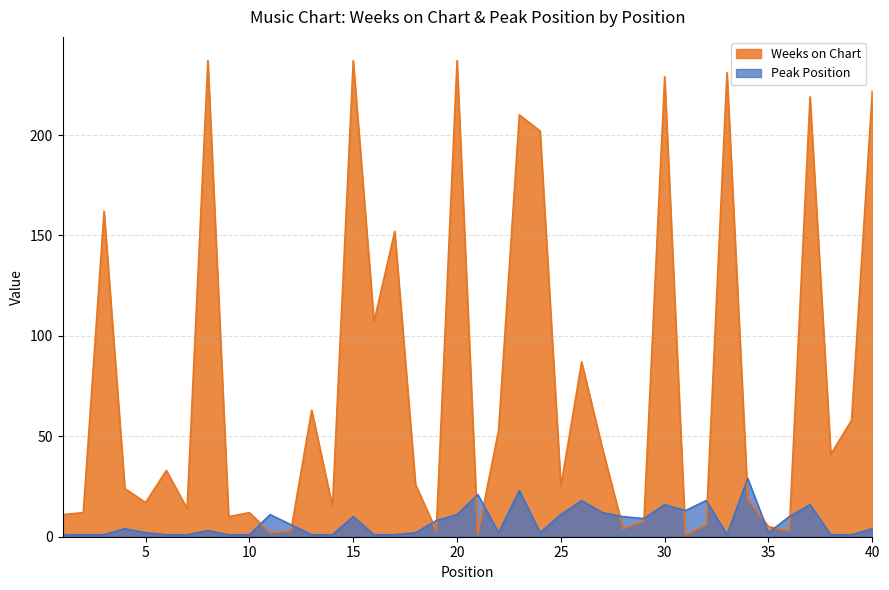

The value of Weeks on Chart at 33 is 231. True or false?

True